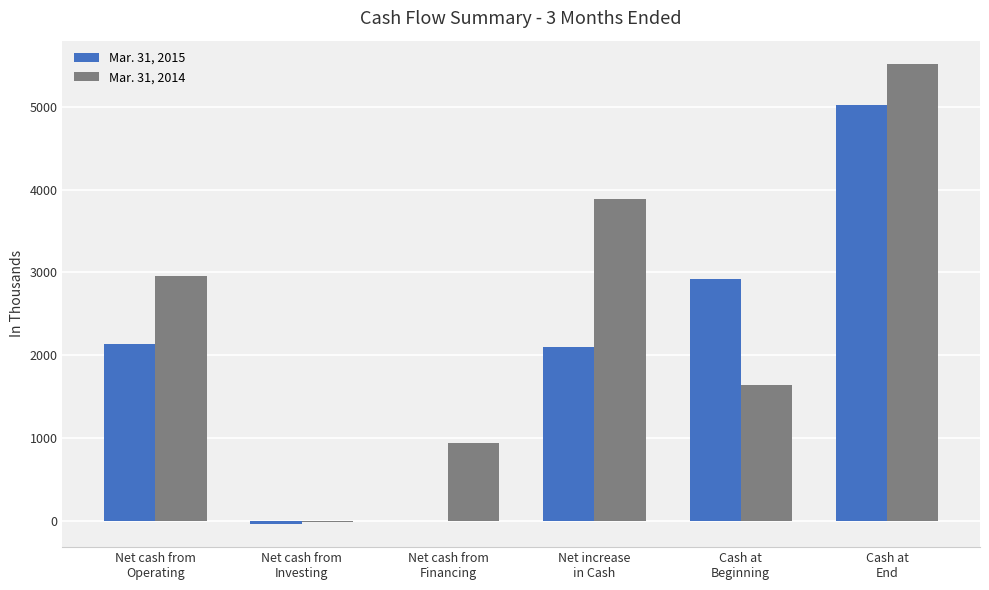

Reading left to right, transcribe all the data shown in this chart.

Mar. 31, 2015: Net cash from
Operating=2132	Net cash from
Investing=-37	Net cash from
Financing=0	Net increase
in Cash=2095	Cash at
Beginning=2926	Cash at
End=5021
Mar. 31, 2014: Net cash from
Operating=2951	Net cash from
Investing=-17	Net cash from
Financing=947	Net increase
in Cash=3881	Cash at
Beginning=1638	Cash at
End=5519